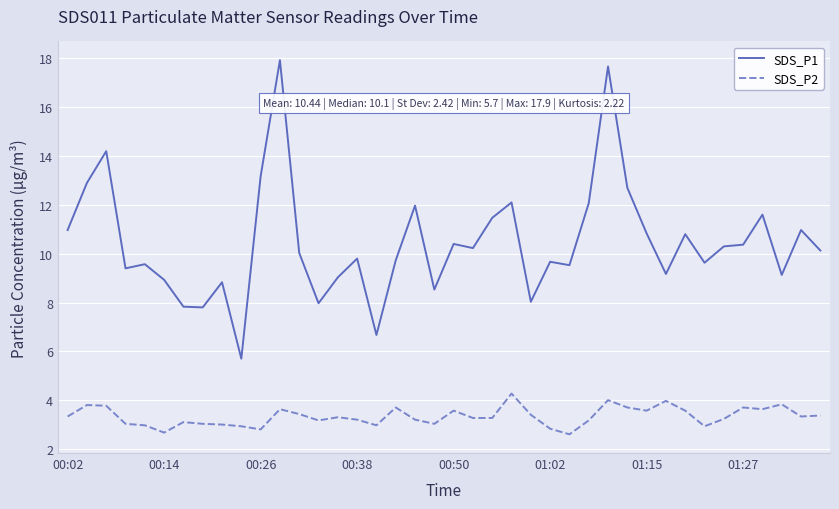

Which series has the largest range (max minus min)?

SDS_P1